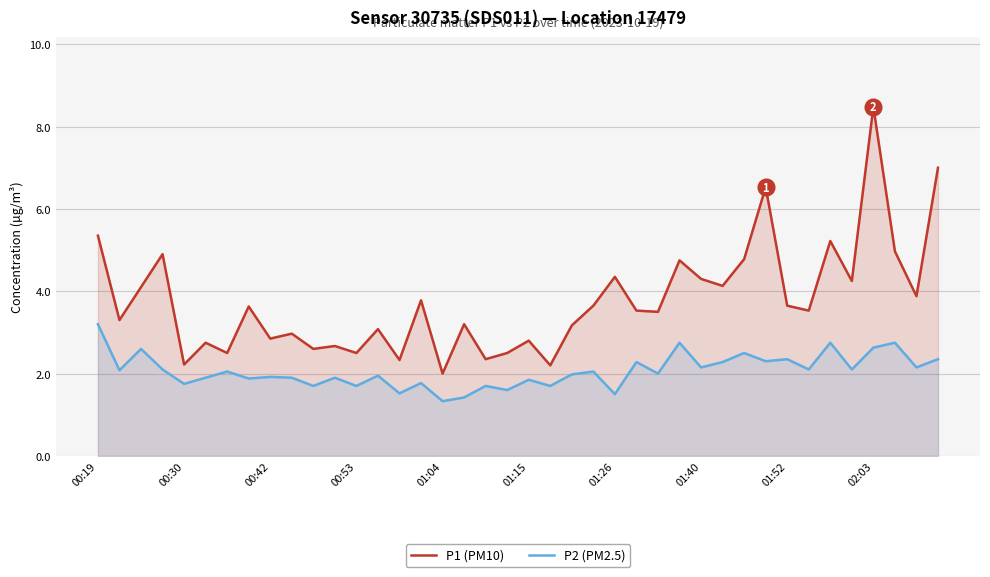

Rank the series by their maximum value, from highest to lowest.

P1 (PM10), P2 (PM2.5)